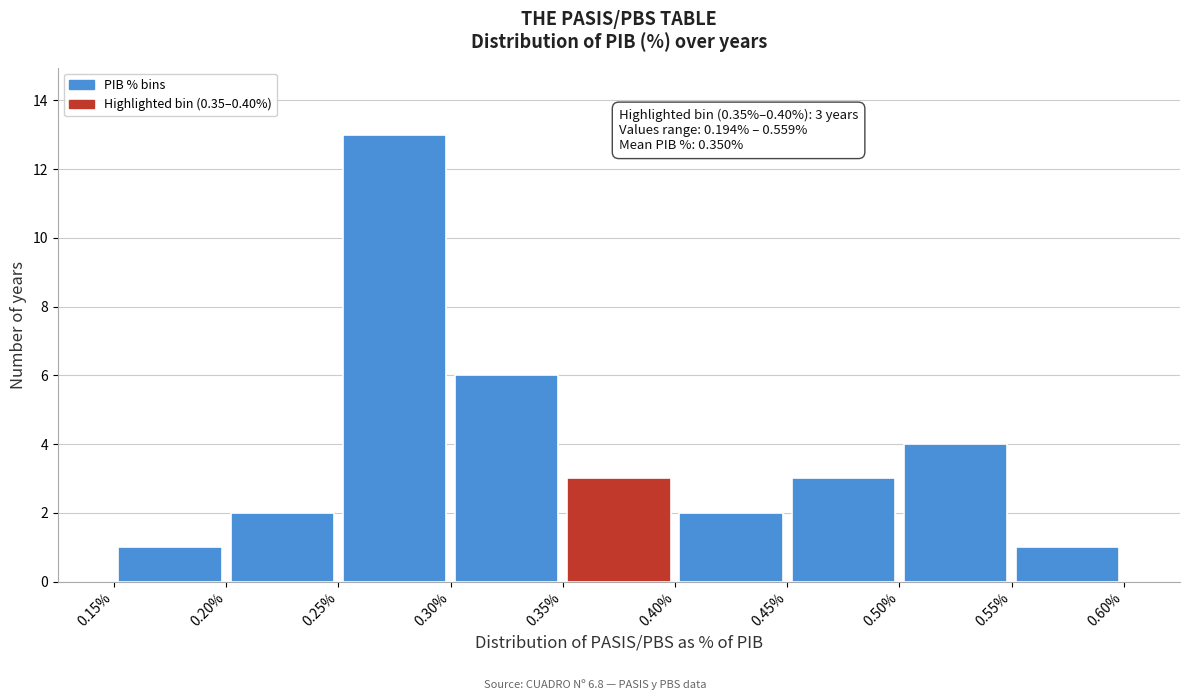

Which range on the x-axis has the tallest bar?

0.25% to 0.30%